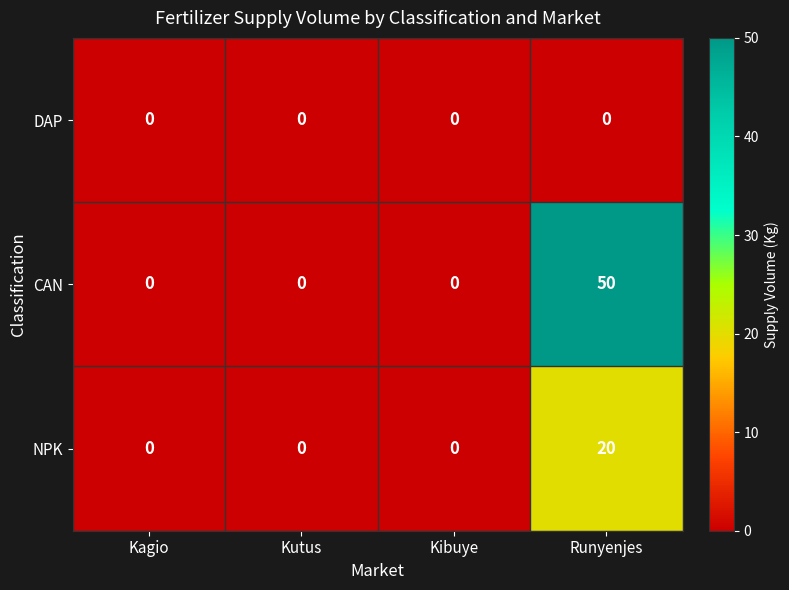

Reading left to right, extract all data points from this chart.

DAP: Kagio=0	Kutus=0	Kibuye=0	Runyenjes=0
CAN: Kagio=0	Kutus=0	Kibuye=0	Runyenjes=50
NPK: Kagio=0	Kutus=0	Kibuye=0	Runyenjes=20